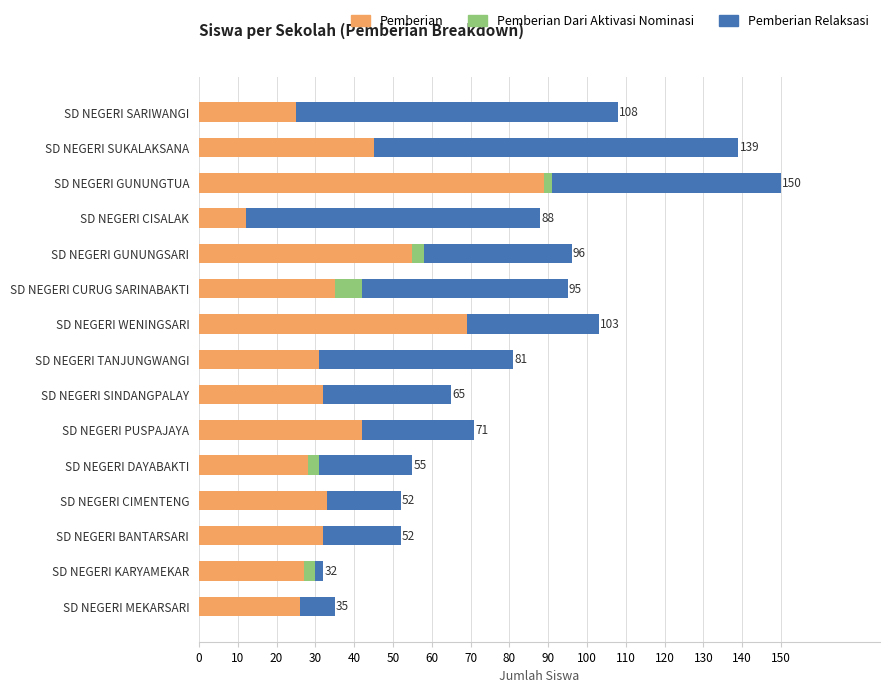

True or false: Pemberian has a value of 89 at SD NEGERI GUNUNGTUA.

True